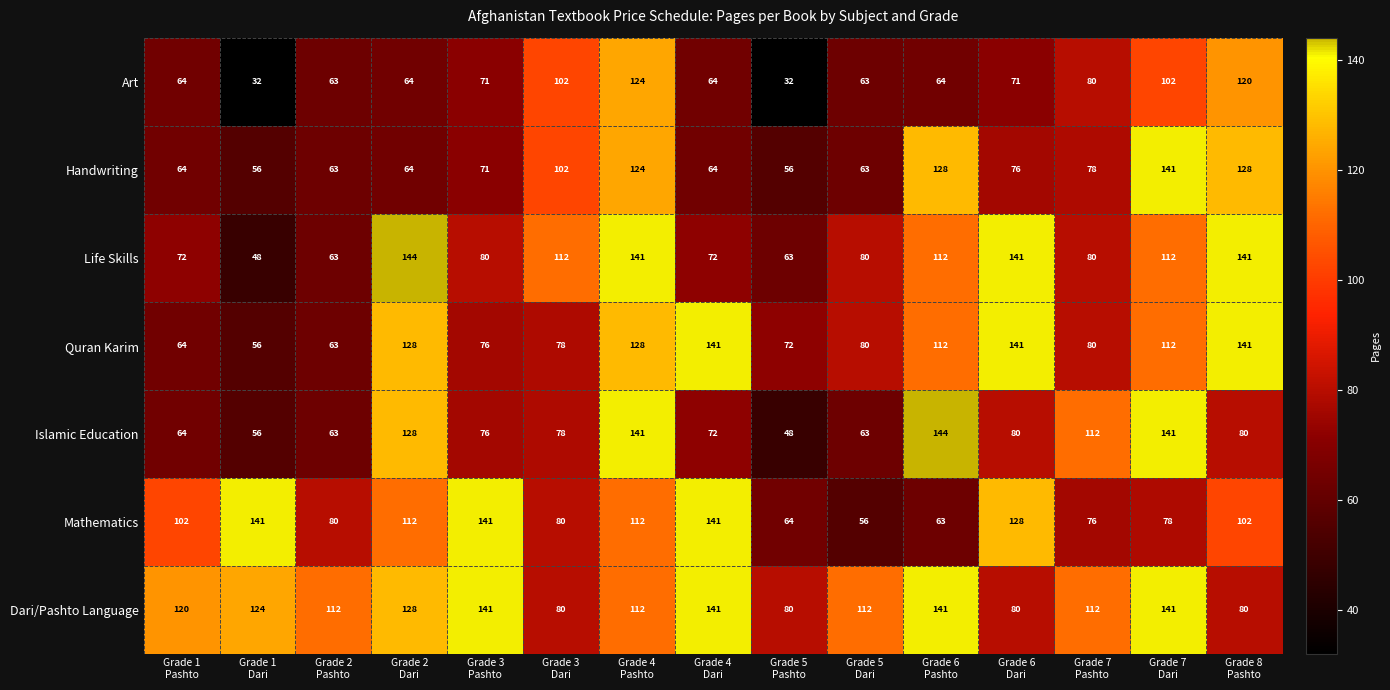

What is the maximum value for Quran Karim?

141